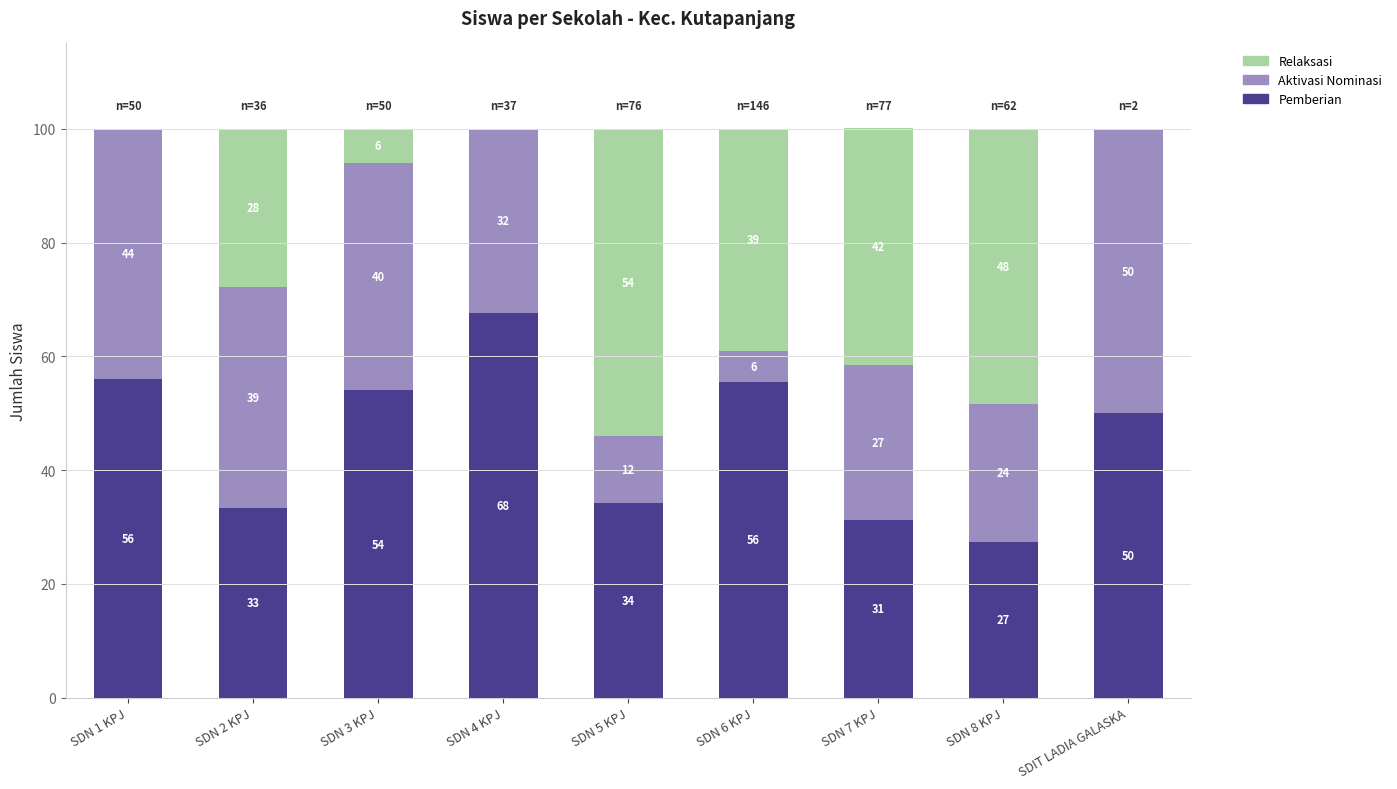

How many distinct data groups are displayed?

3